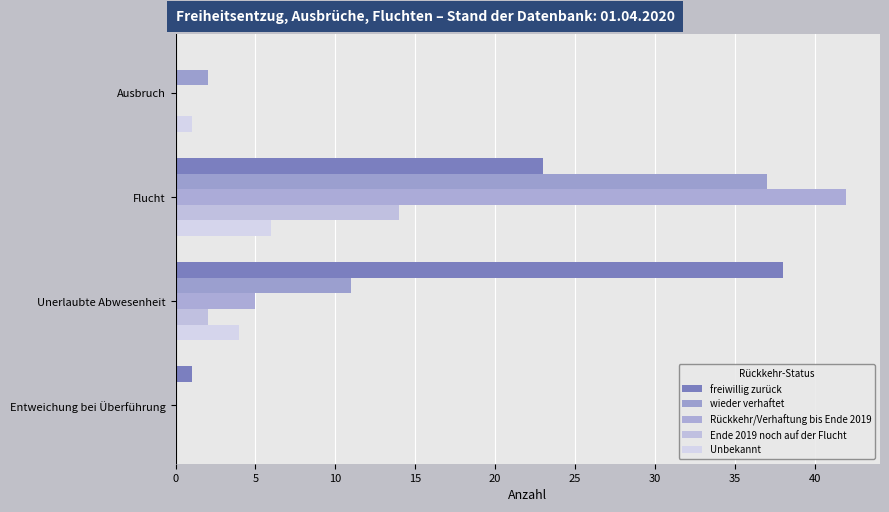

How many values in Unbekannt are above zero?

3